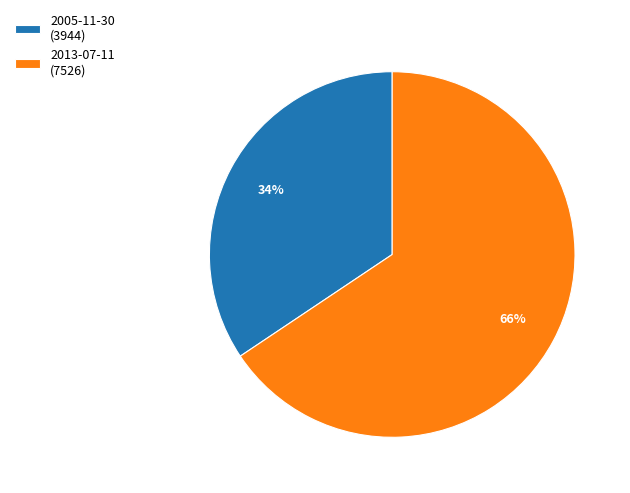

To the nearest percent, what is the combined percentage of 2005-11-30 (3944) and 2013-07-11 (7526)?

100%